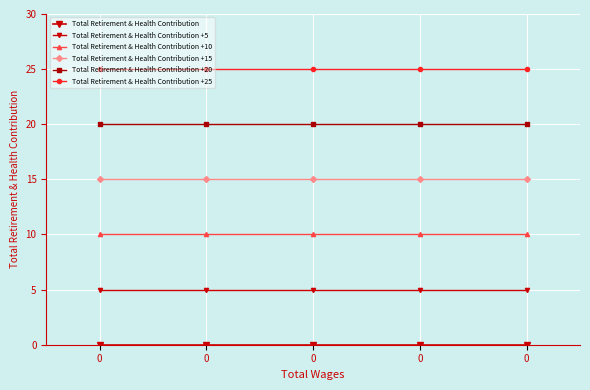

What is the greatest value displayed?

25